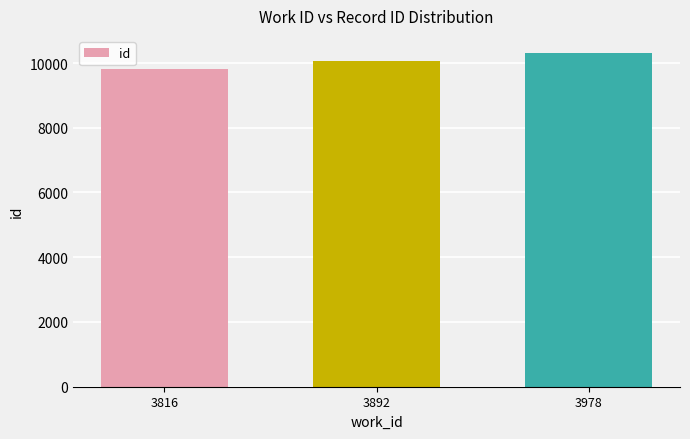

How many bars are there in total?

3